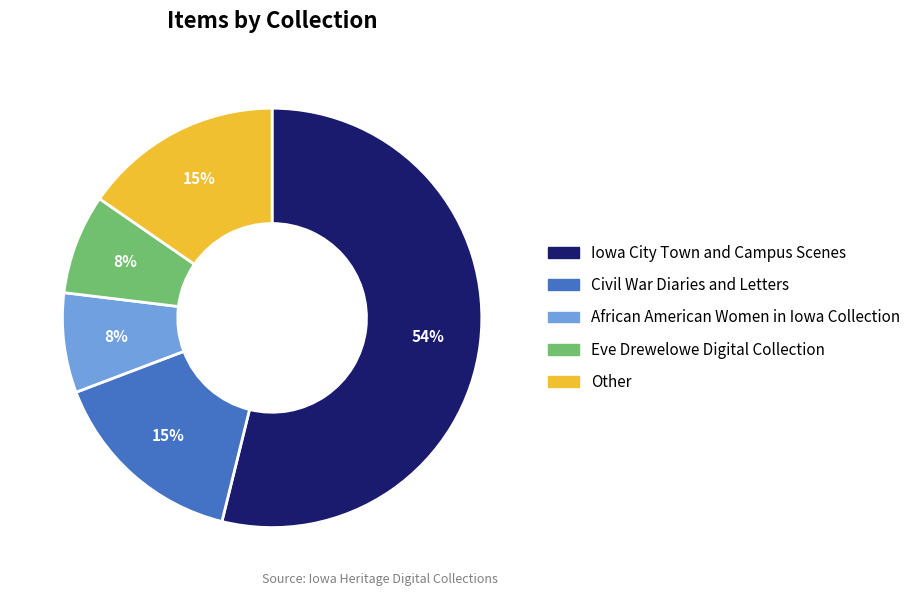

To the nearest percent, what is the difference between the largest and smallest slice percentages?

46%